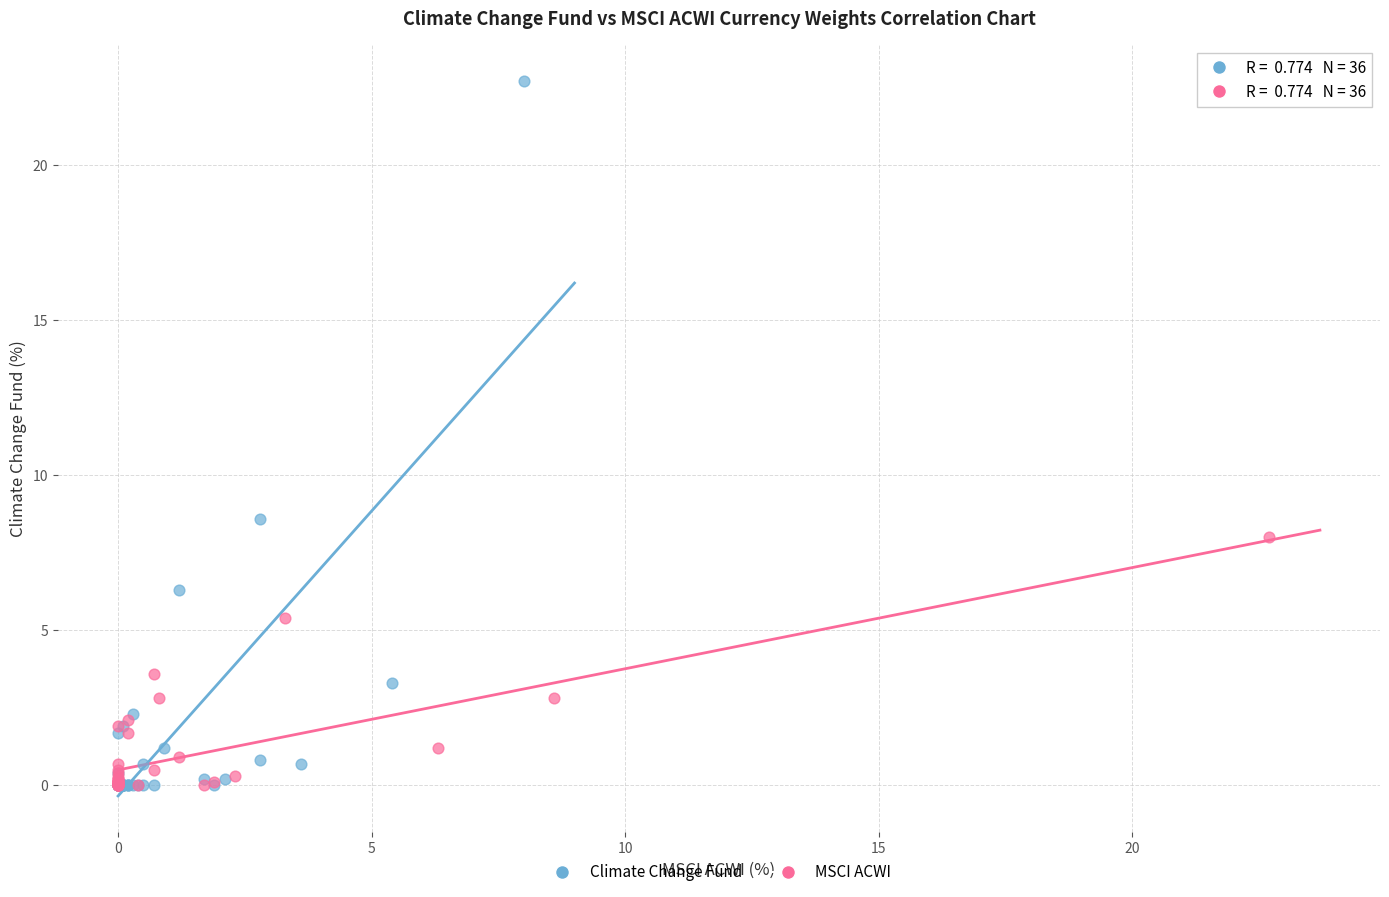

Which series reaches the maximum Y coordinate?

Climate Change Fund